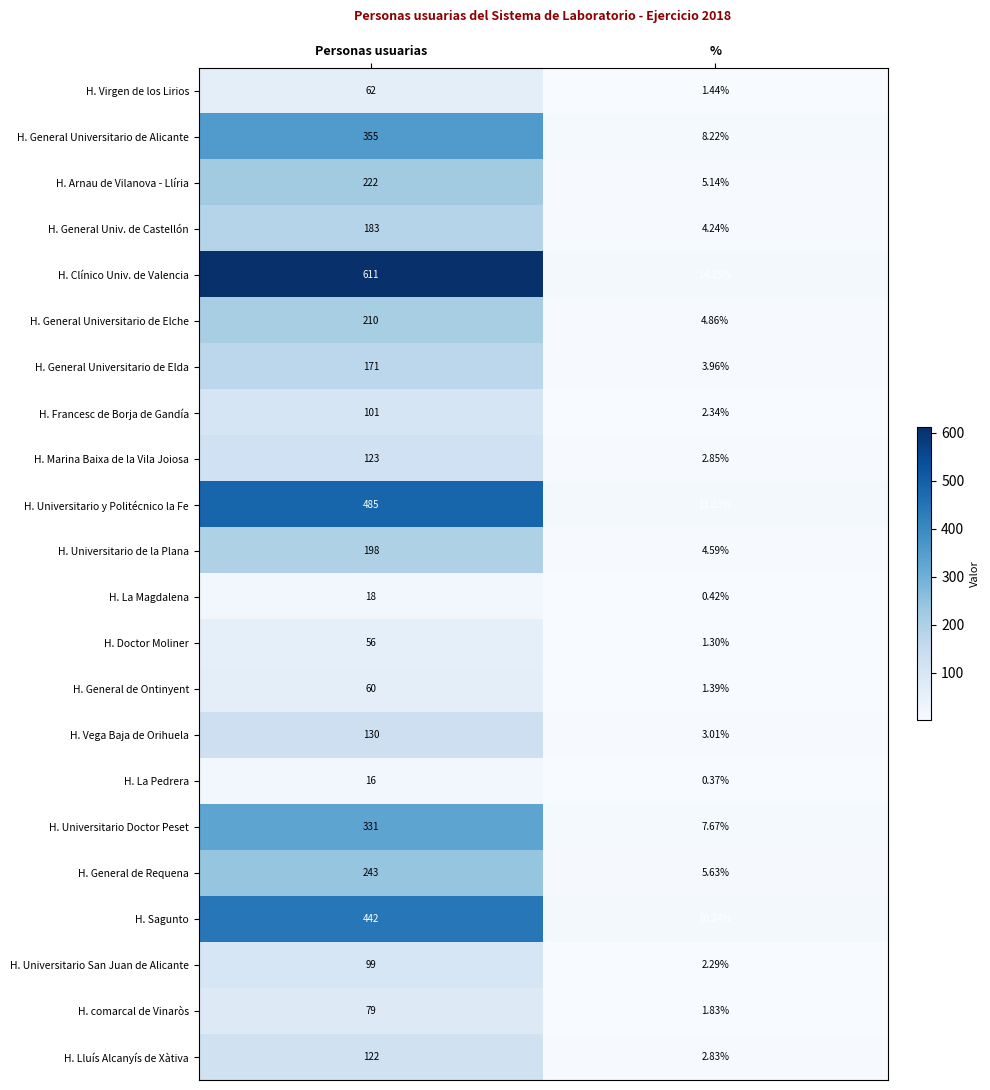

At which category is the sum across all series the highest?

Personas usuarias